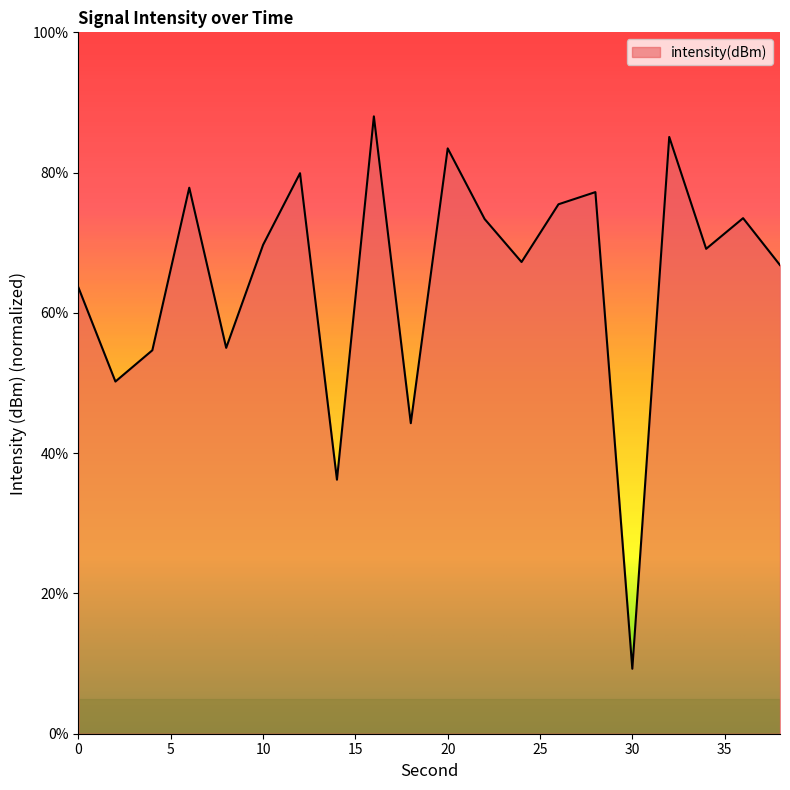

What is the greatest value displayed?

88.0